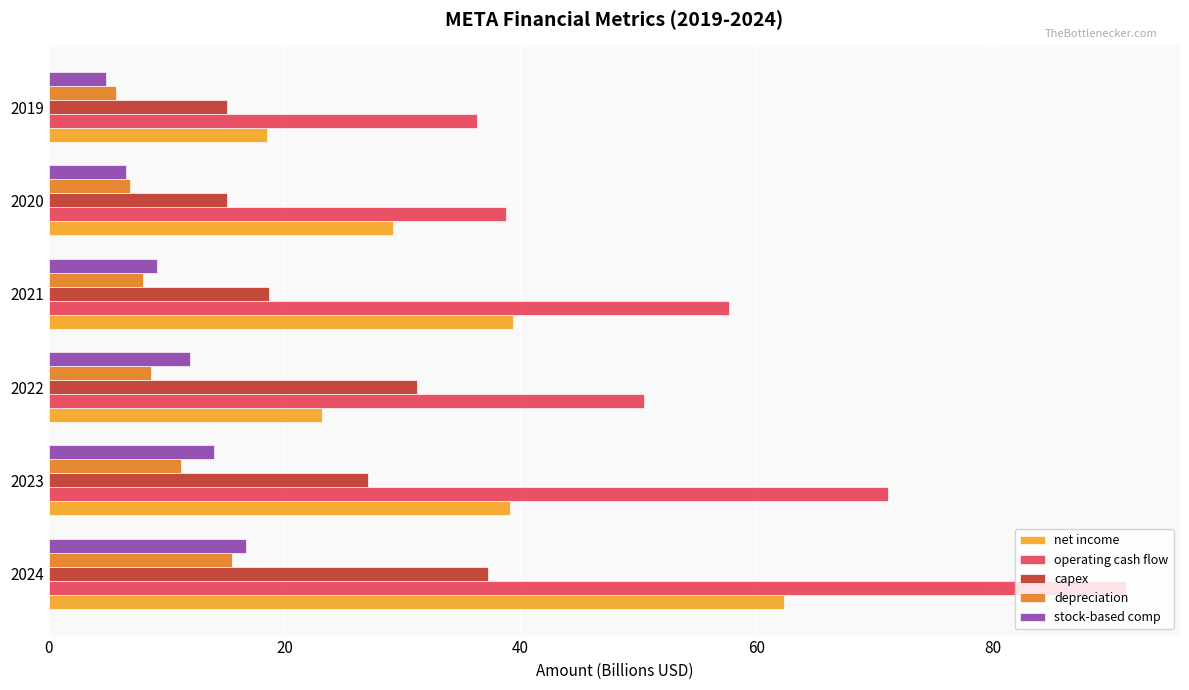

Count the number of categories in the chart.

6